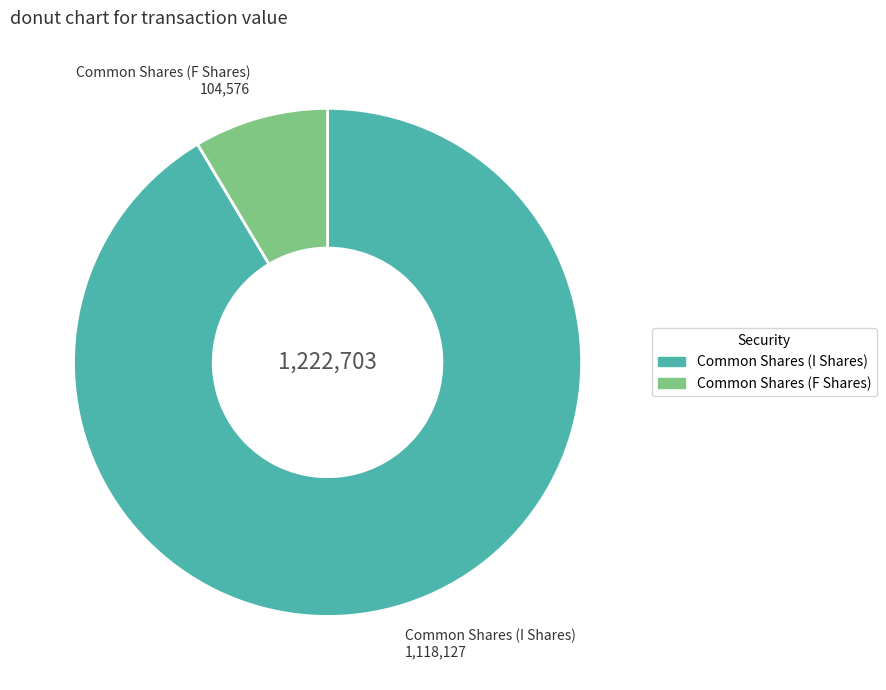

Combined, do Common Shares (I Shares) and Common Shares (F Shares) account for over 50%?

Yes